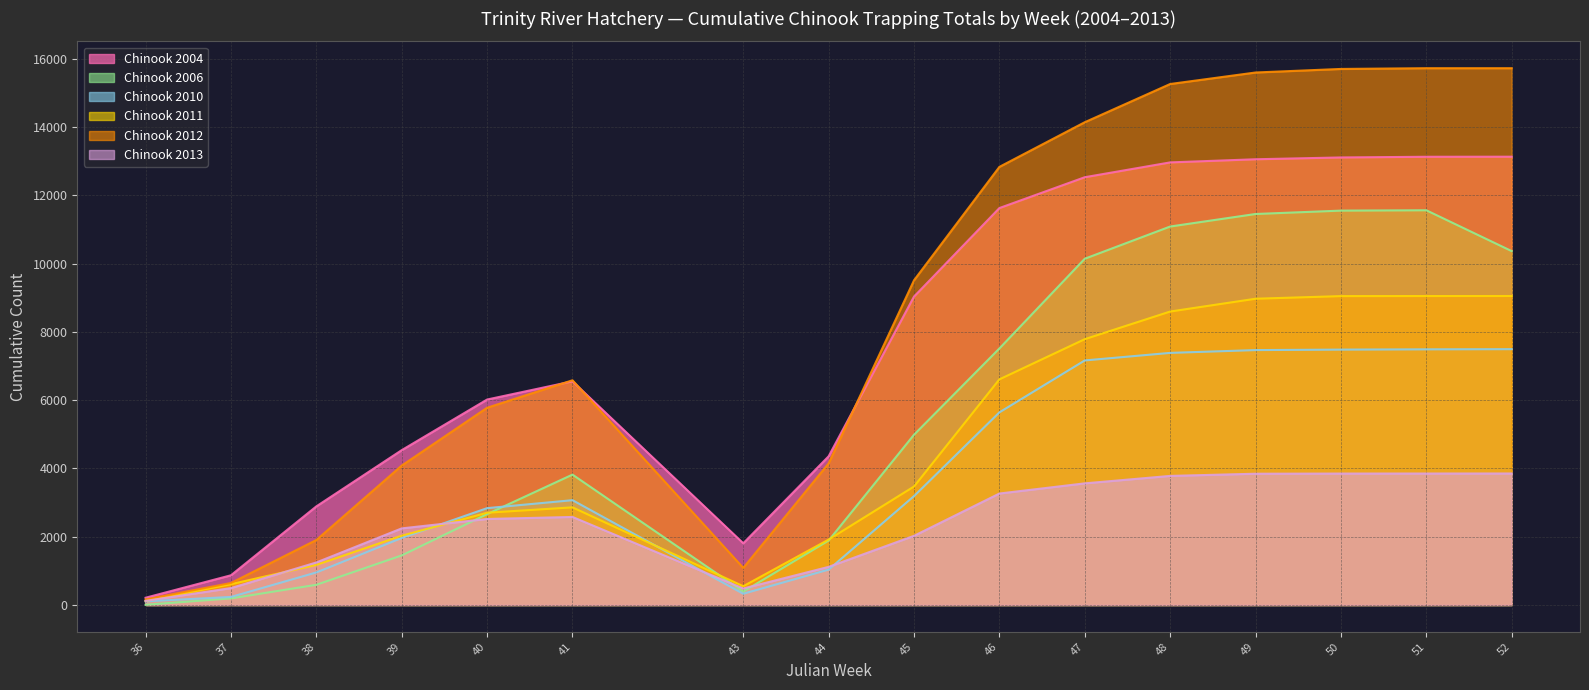

Where do Chinook 2006 and Chinook 2011 first cross each other?

40 and 41